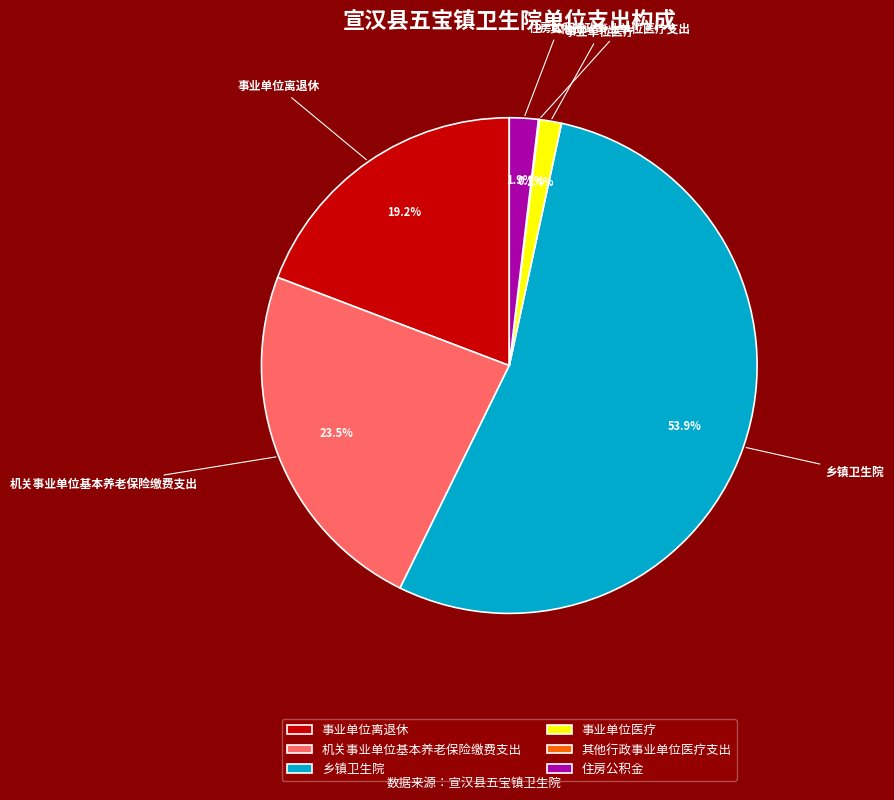

What is the largest slice in the pie chart?

乡镇卫生院